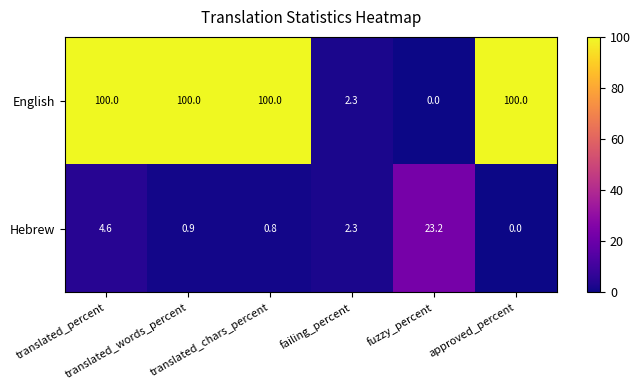

What is the difference between the maximum and minimum values in the English series?

100.0